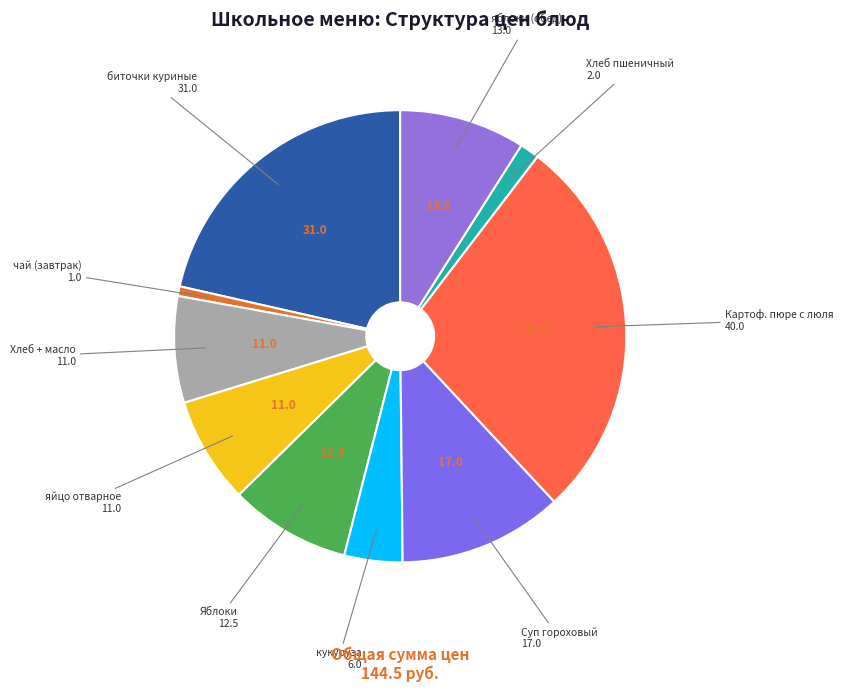

How many slices are in this pie chart?

10